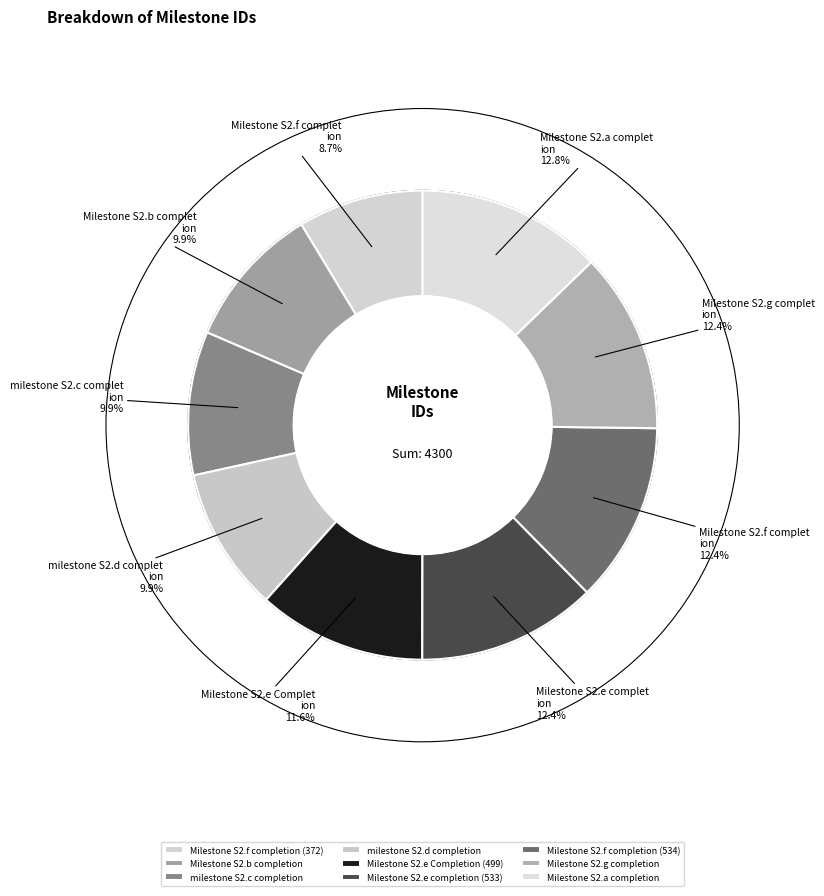

Does Milestone S2.e completion (533) account for over 50% of the chart?

No